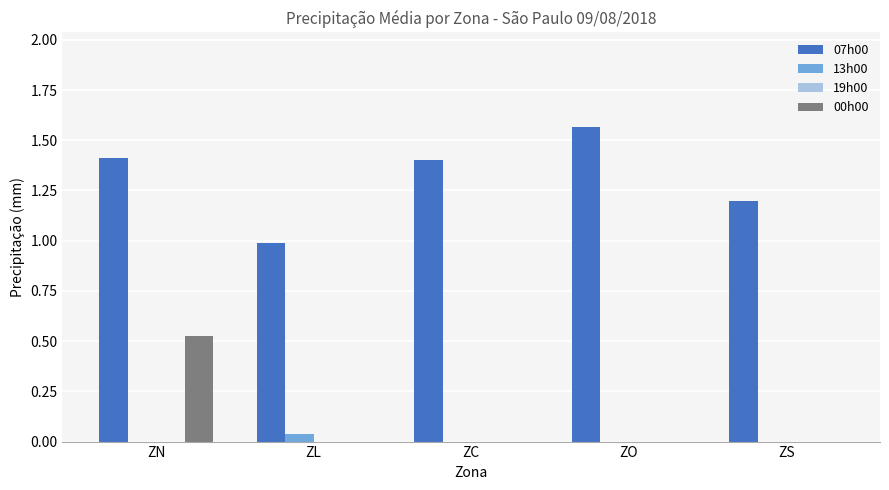

What is the total value across all series at ZN?

1.9